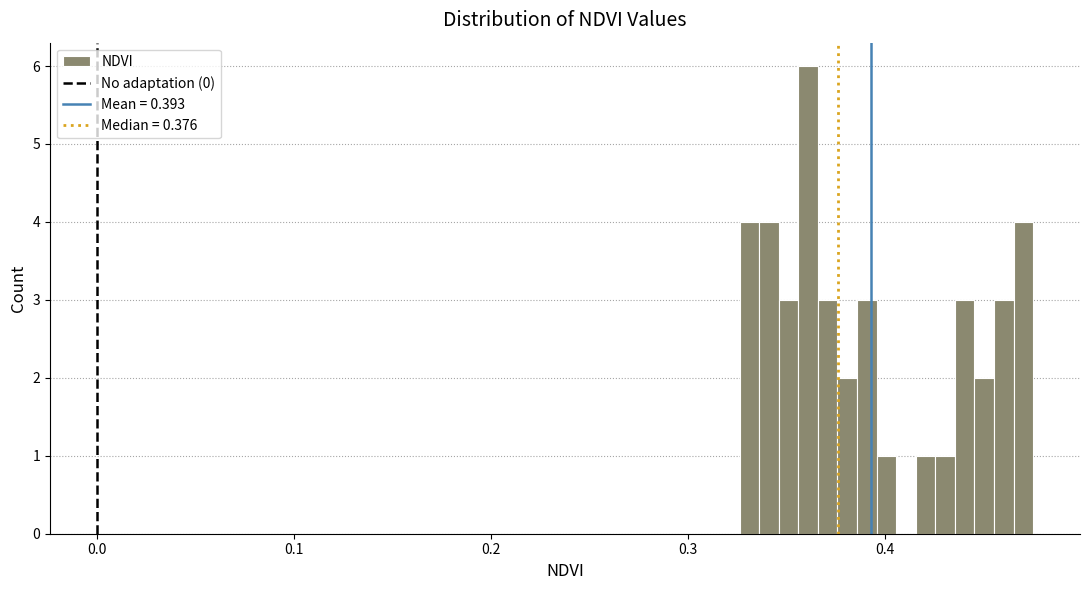

Read against the x-axis, roughly where is the centre of the tallest bar?

0.36